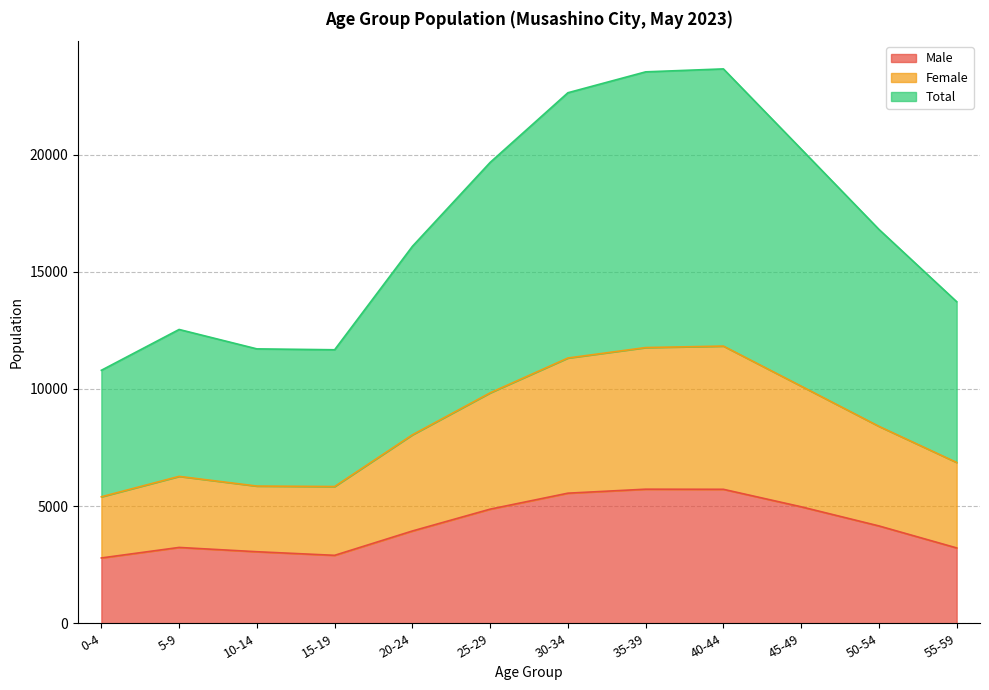

What position from the right is 5-9?

11